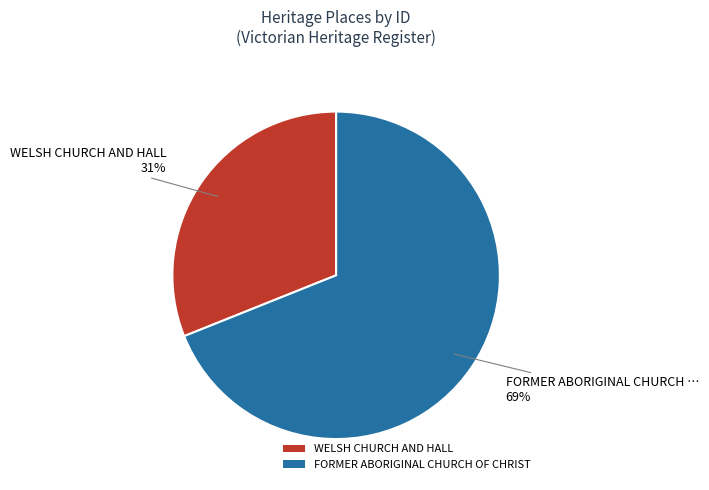

Is the sum of WELSH CHURCH AND HALL and FORMER ABORIGINAL CHURCH OF CHRIST greater than half?

Yes